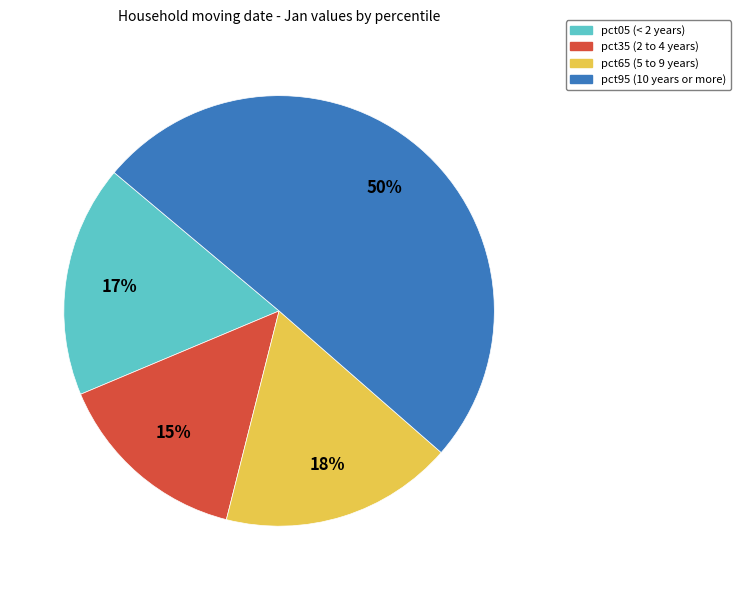

To the nearest percent, what is the average slice percentage?

25%